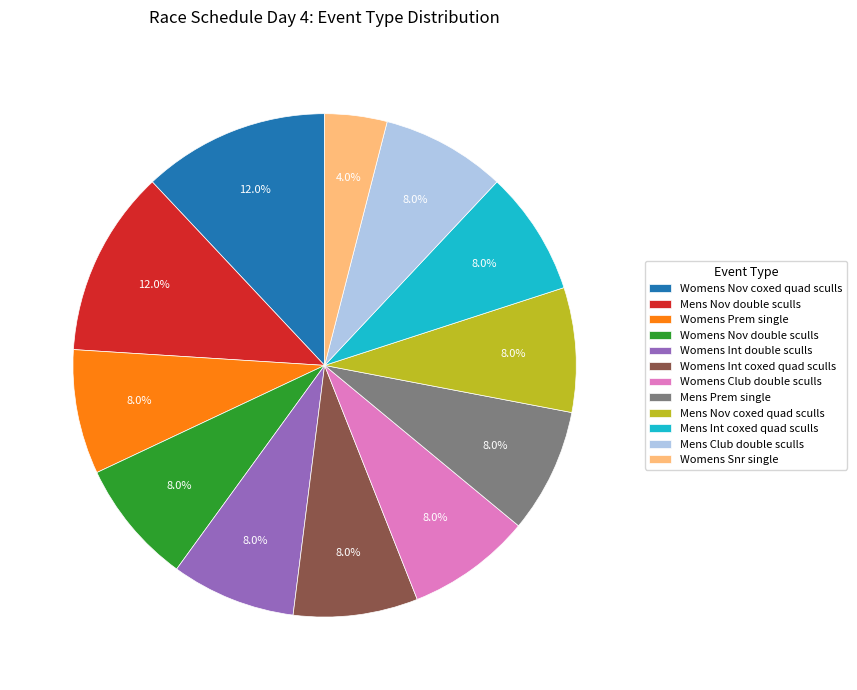

Is the sum of Mens Nov double sculls and Womens Snr single greater than half?

No